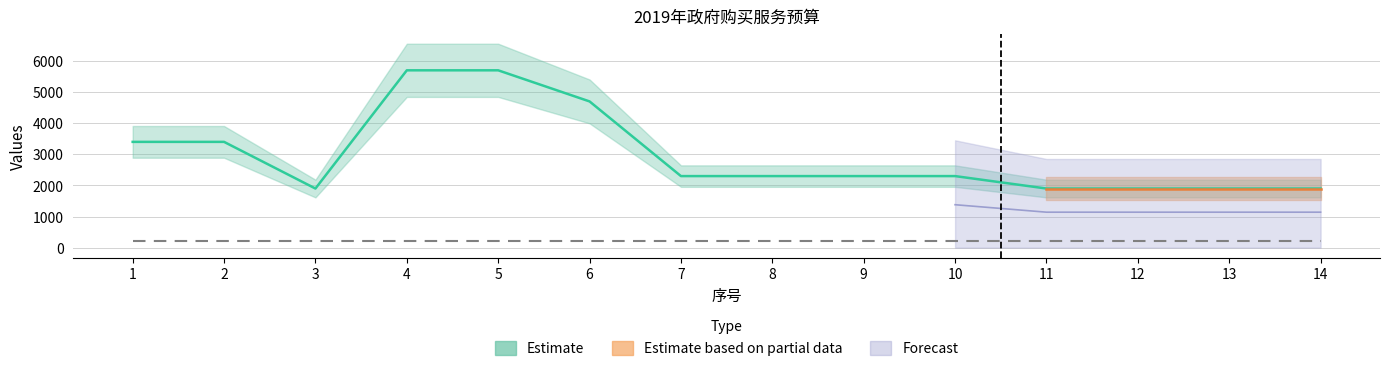

What is the change in value from 5 to 13?

-3800